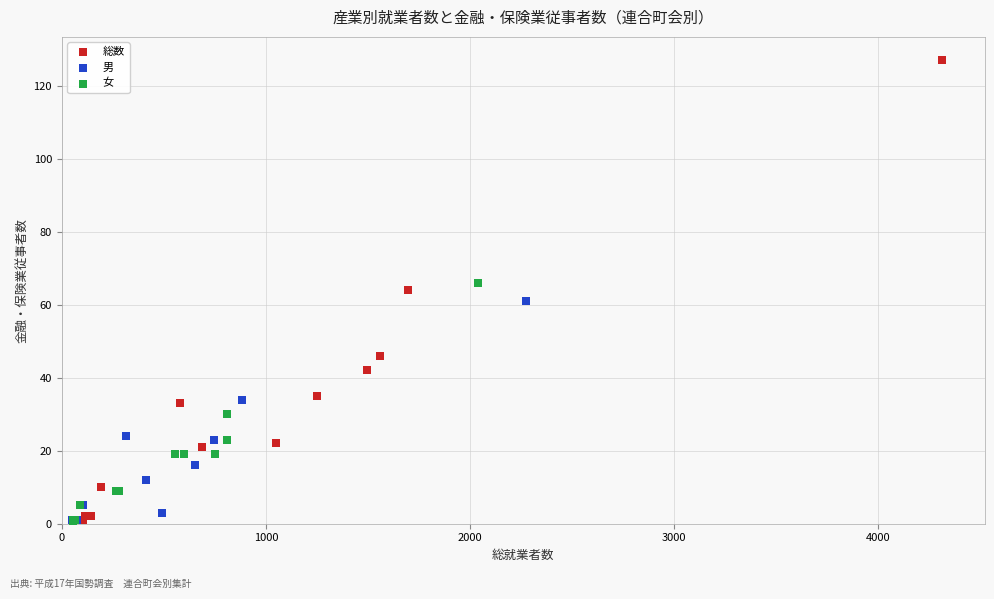

Which series has the widest spread of Y values?

総数